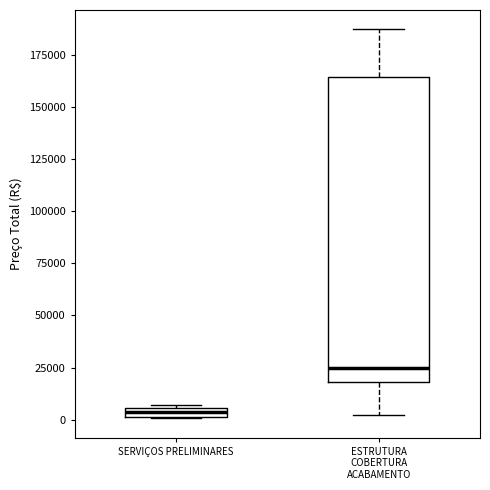

Comparing the boxes themselves (not the whiskers), which one is the tallest?

ESTRUTURA COBERTURA ACABAMENTO